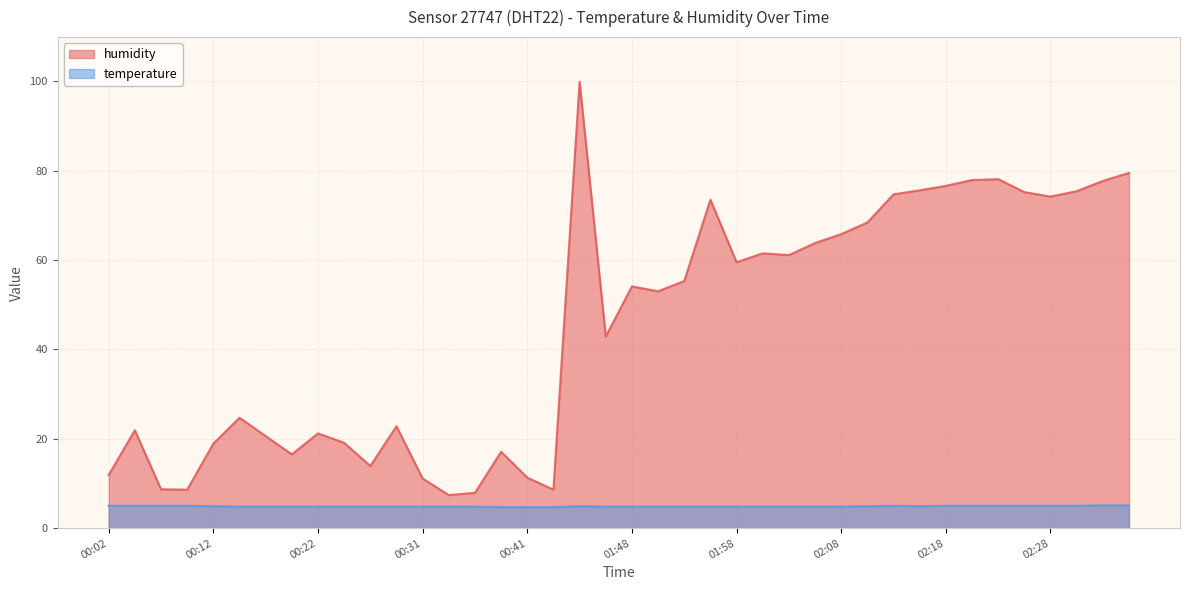

The humidity series shows 24.7 at 00:14. True or false?

True